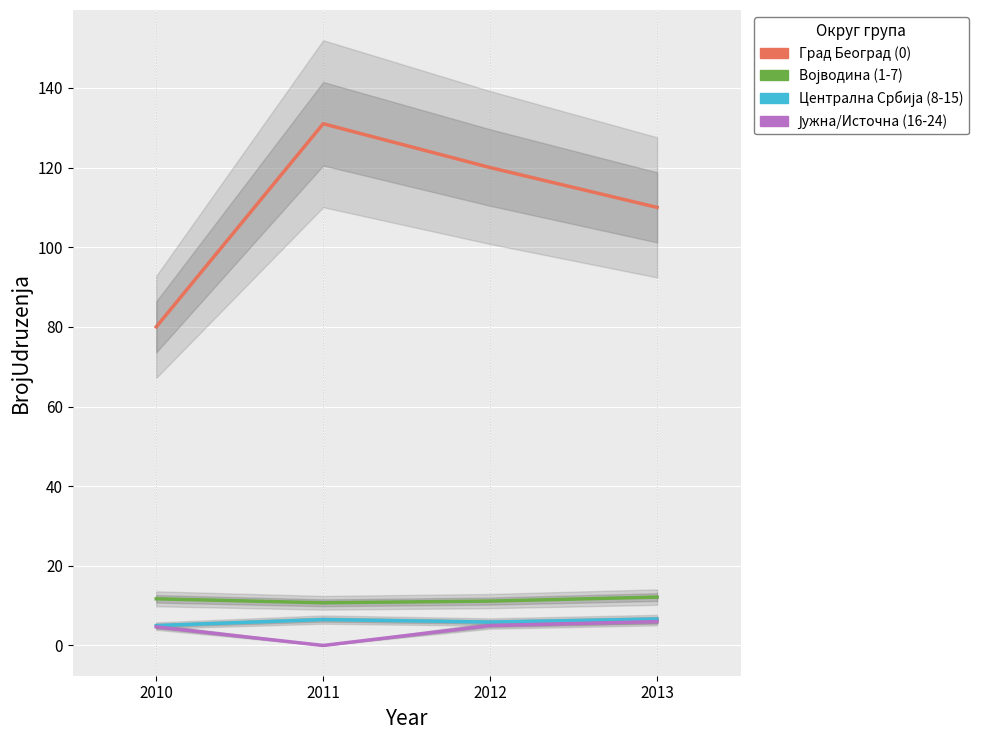

At 2011, list the series in order from smallest to largest.

Јужна/Источна (16-24), Централна Србија (8-15), Војводина (1-7), Град Београд (0)